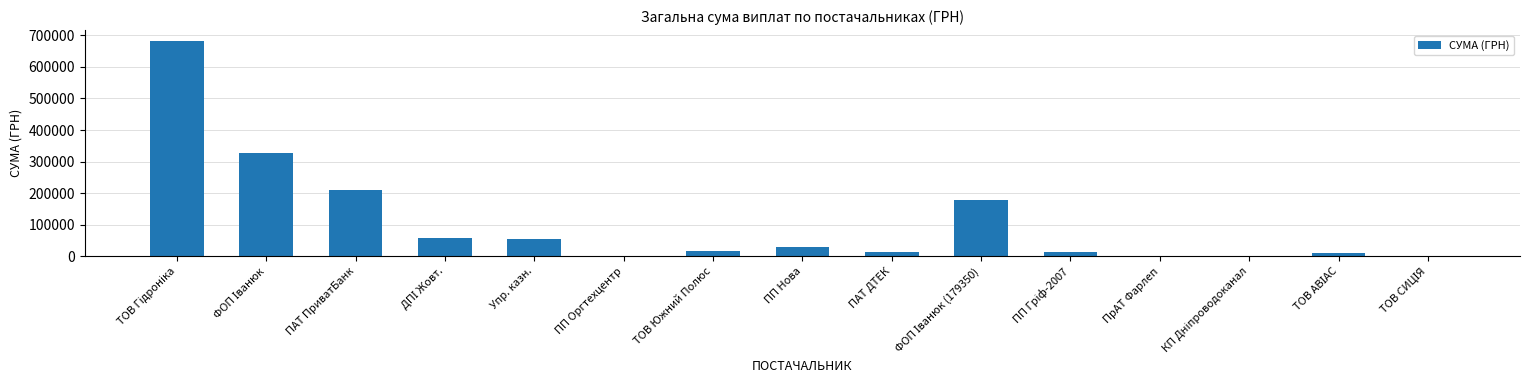

What is the greatest value displayed?

682204.2